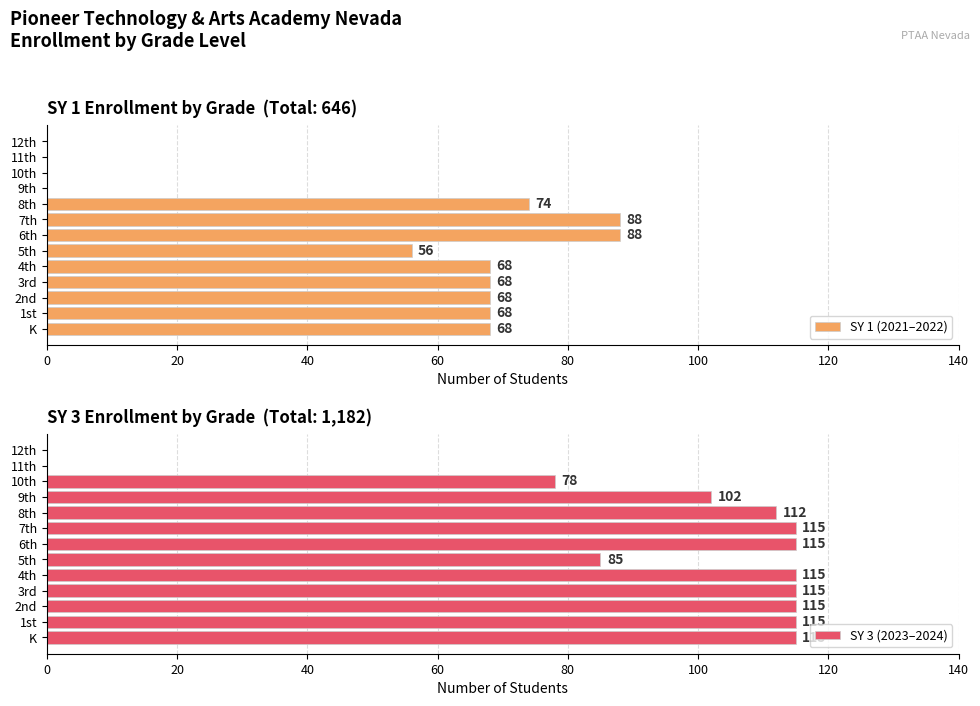

The value of SY 1 (2021–2022) at 1st is 68. True or false?

True